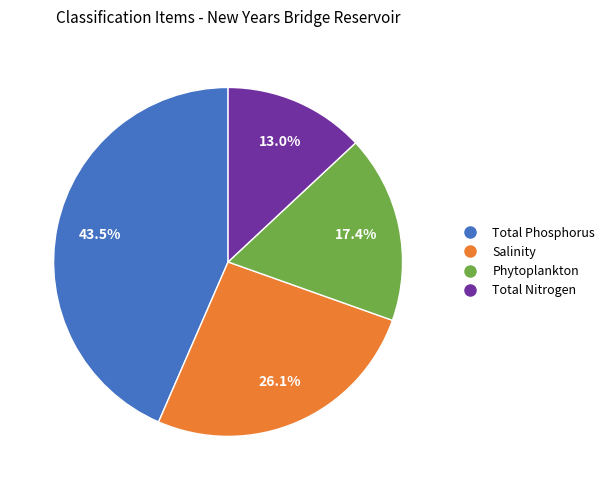

Is there a majority slice in this chart?

No